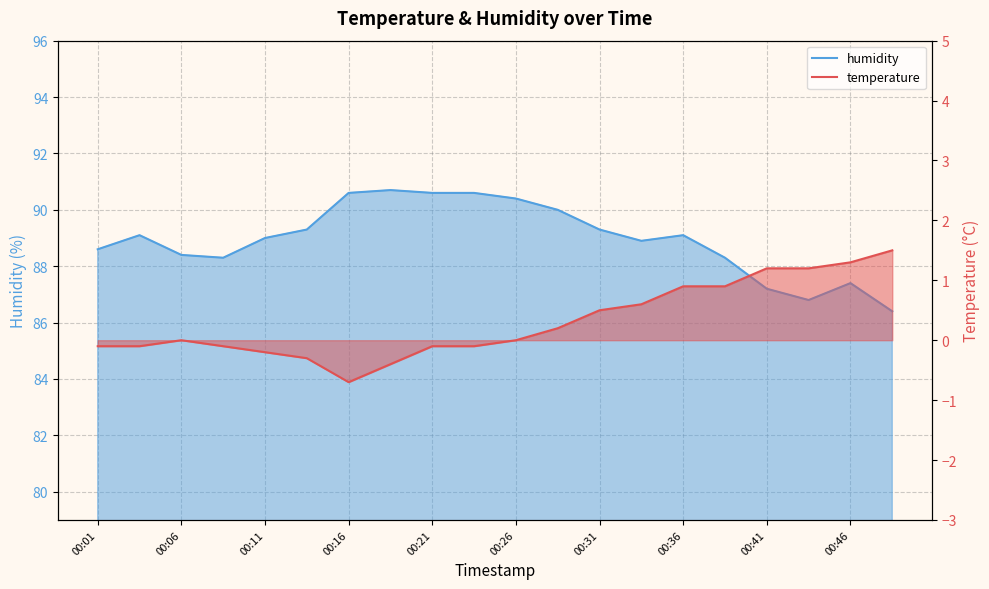

What is the difference between the maximum and minimum values in the humidity series?

4.3